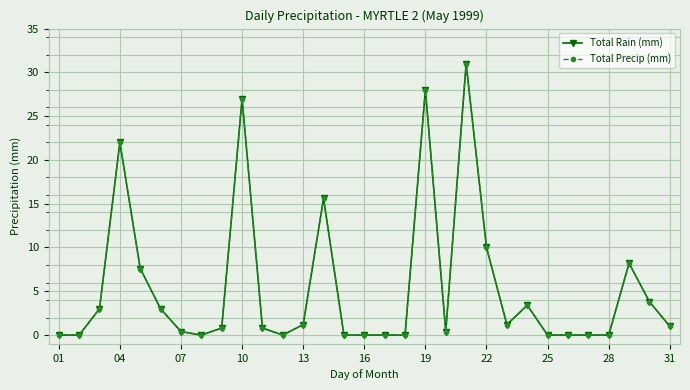

True or false: Total Rain (mm) has more than 2 points higher than both neighbors.

True